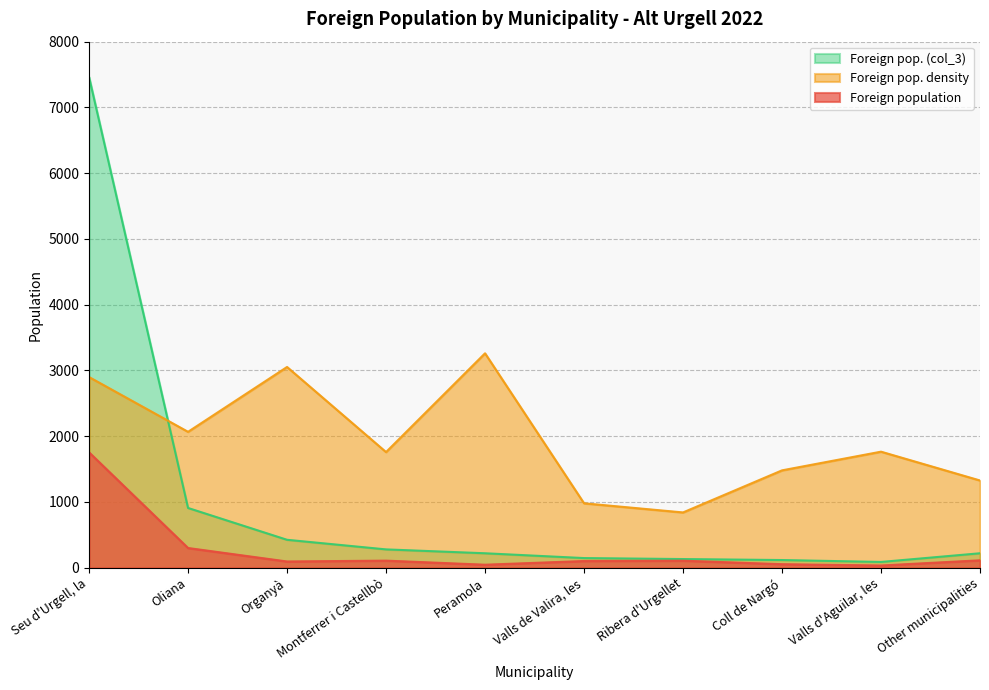

Count the number of data series in this chart.

3